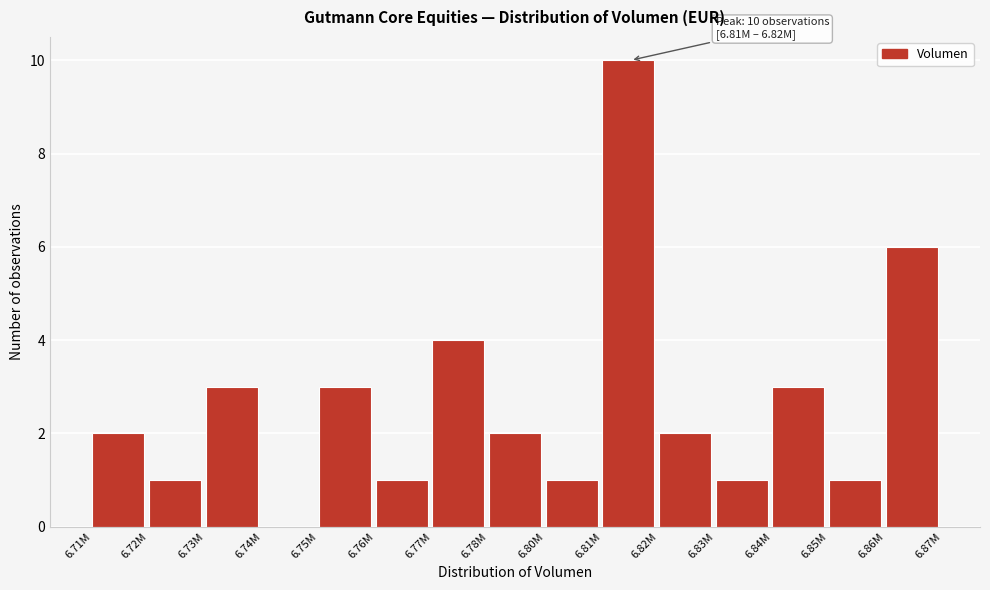

Reading left to right, extract all data points from this chart.

6.71M=2	6.72M=1	6.73M=3	6.74M=0	6.75M=3	6.76M=1	6.77M=4	6.78M=2	6.80M=1	6.81M=10	6.82M=2	6.83M=1	6.84M=3	6.85M=1	6.86M=6